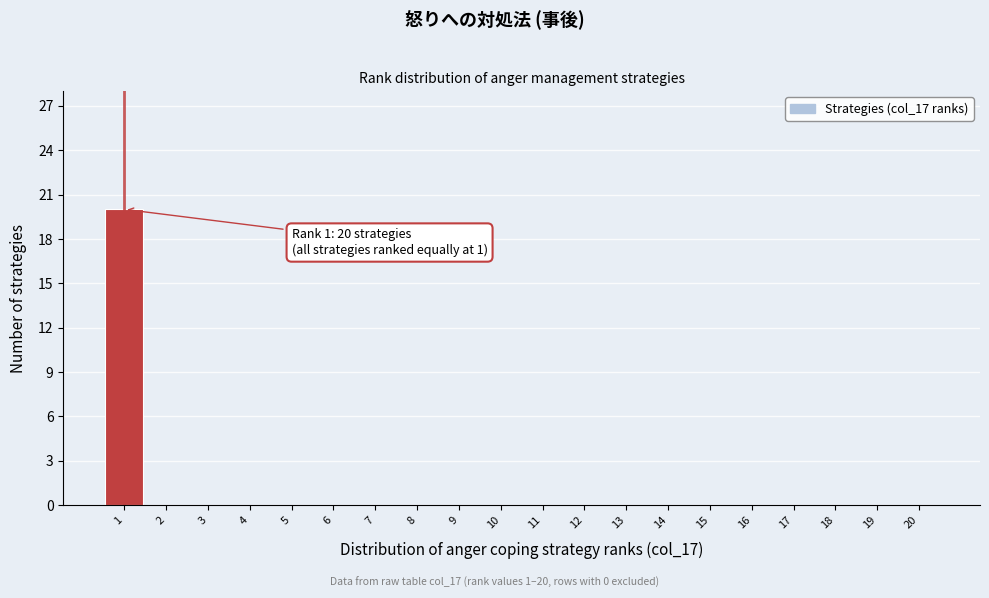

Which range on the x-axis has the tallest bar?

0.5 to 1.5